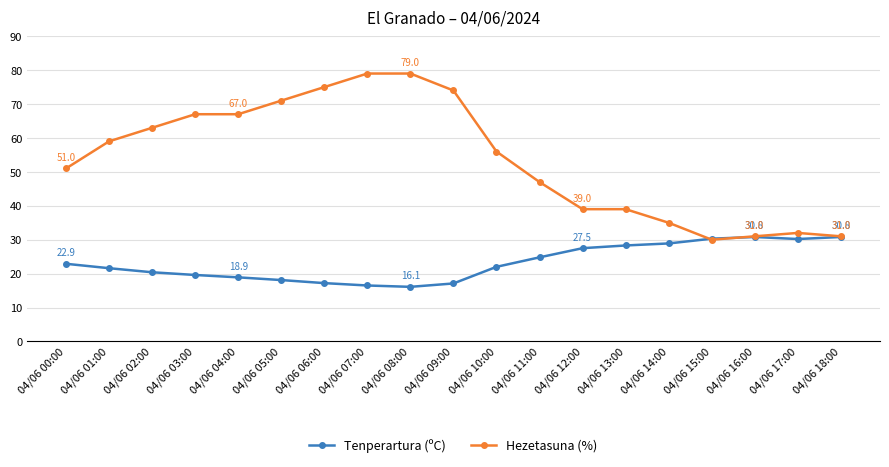

The Tenperartura (ºC) series shows 55.0 at 04/06 18:00. True or false?

False